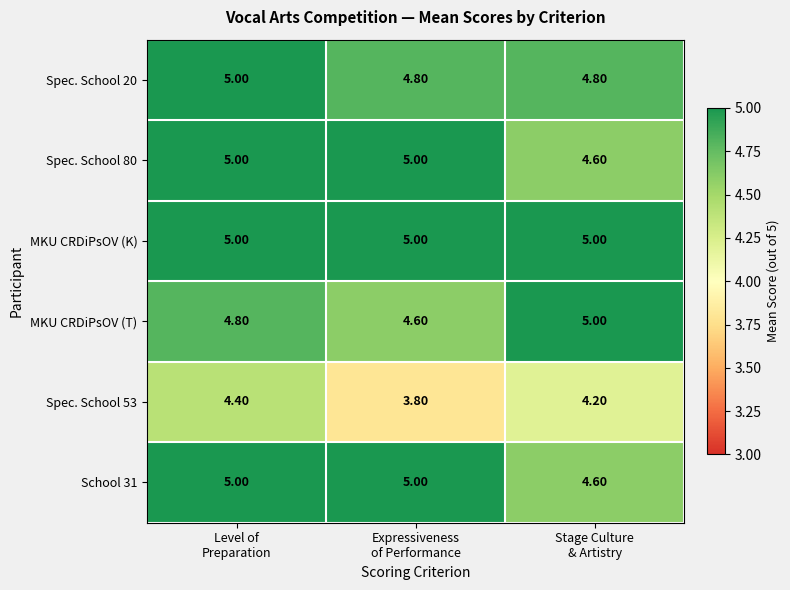

Which series has the largest total across all categories?

MKU CRDiPsOV (K)